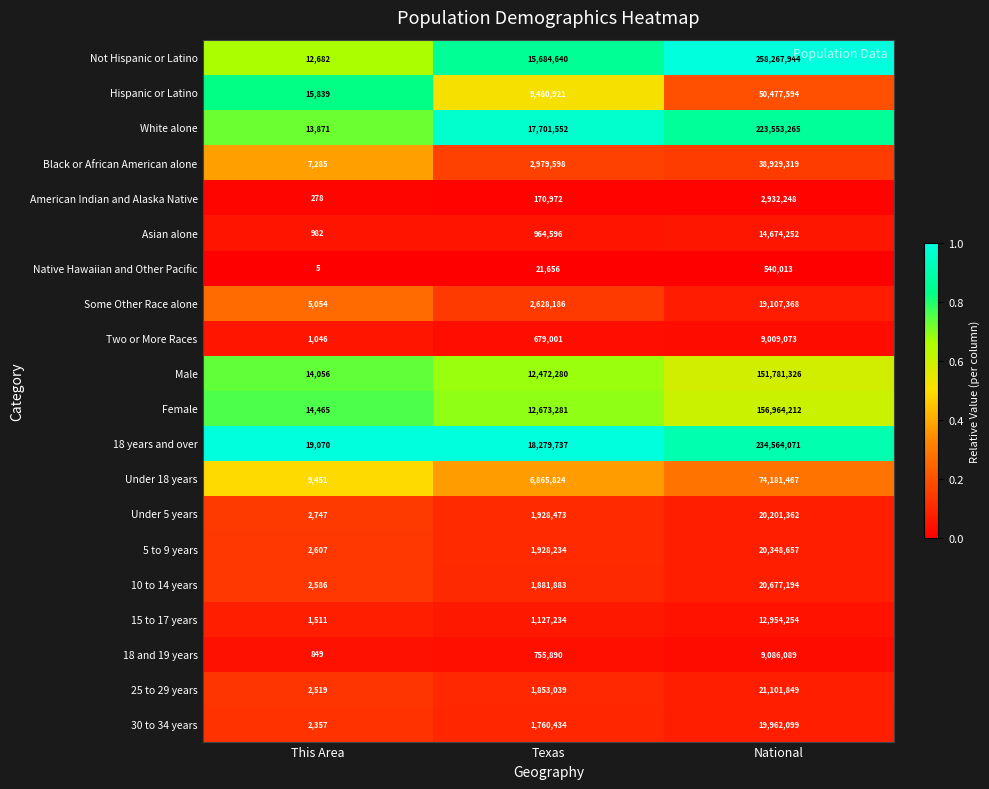

Rank the series at Texas from highest to lowest value.

18 years and over, White alone, Not Hispanic or Latino, Female, Male, Hispanic or Latino, Under 18 years, Black or African American alone, Some Other Race alone, Under 5 years, 5 to 9 years, 10 to 14 years, 25 to 29 years, 30 to 34 years, 15 to 17 years, Asian alone, 18 and 19 years, Two or More Races, American Indian and Alaska Native, Native Hawaiian and Other Pacific